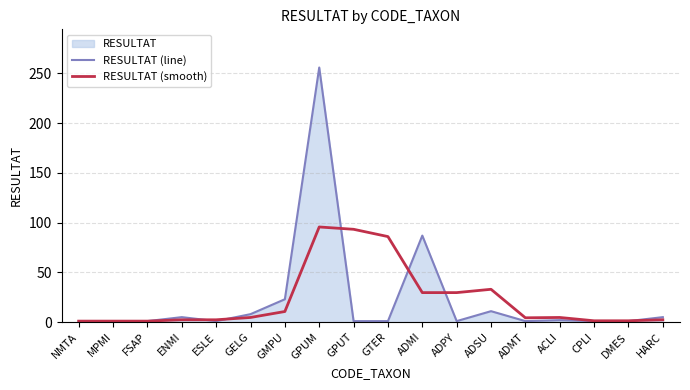

Which series changed the most between GMPU and CPLI?

RESULTAT (line)